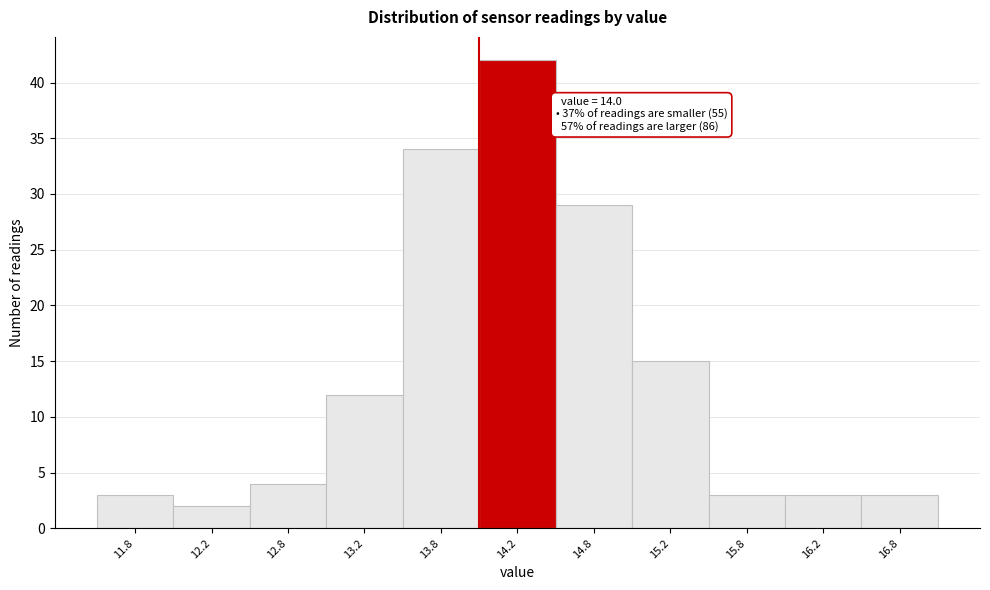

Which range on the x-axis has the tallest bar?

14.0 to 14.5